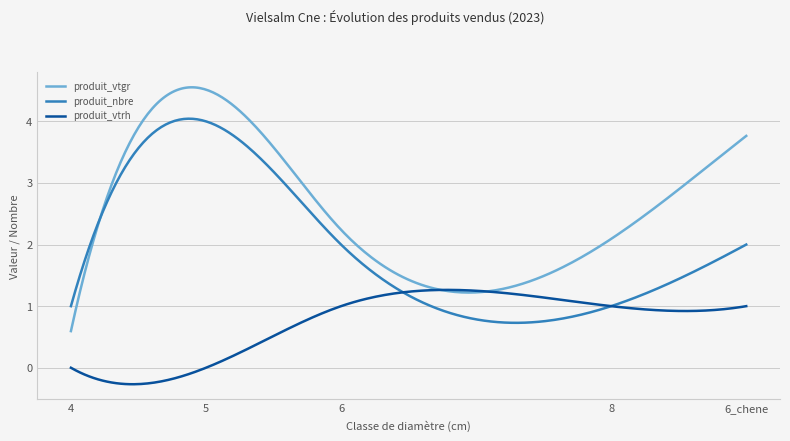

What is the maximum value shown in the chart?

4.6